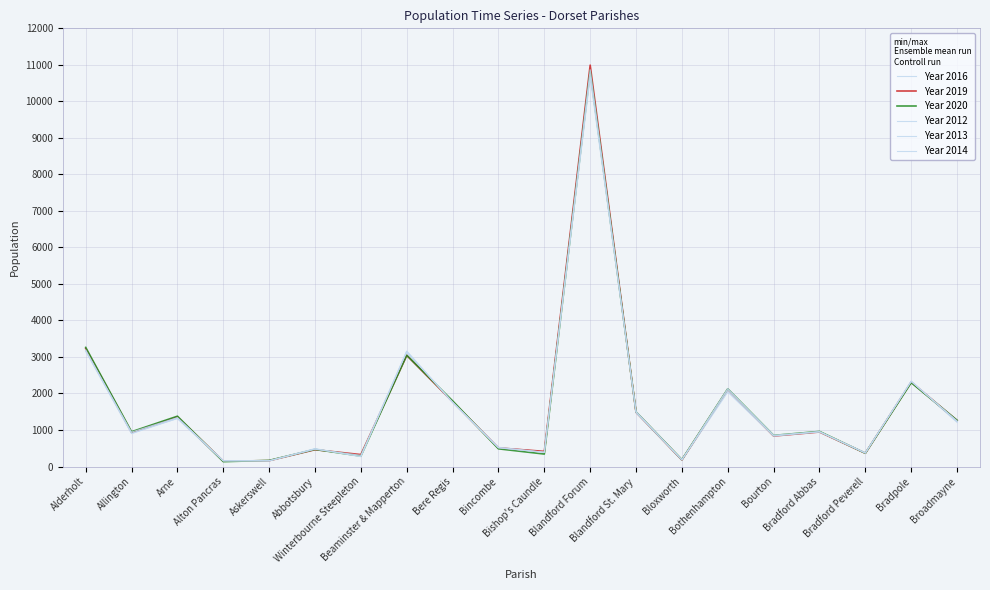

How many lines are shown in the chart?

6